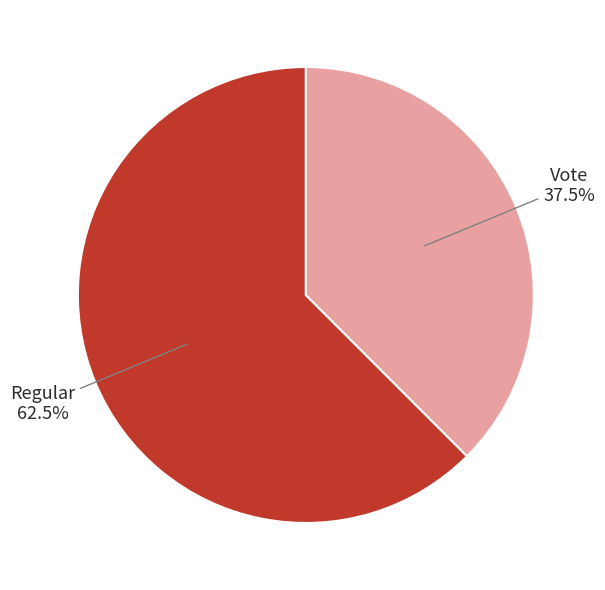

To the nearest percent, what is the average slice percentage?

50%